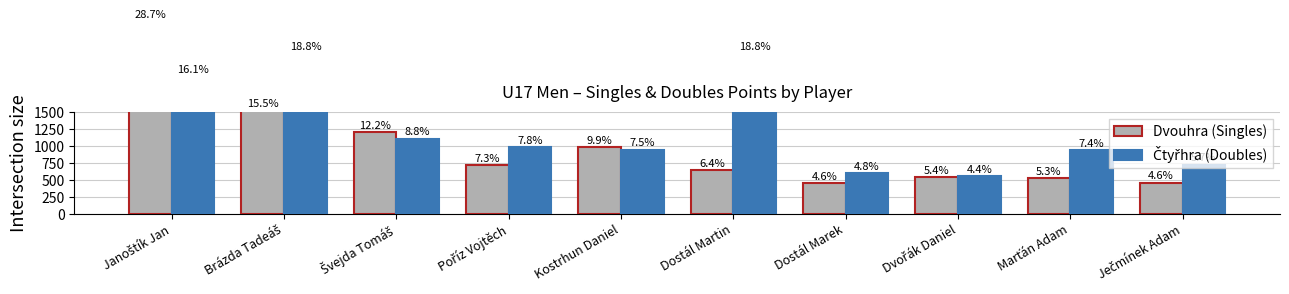

Which series has the largest range (max minus min)?

Dvouhra (Singles)